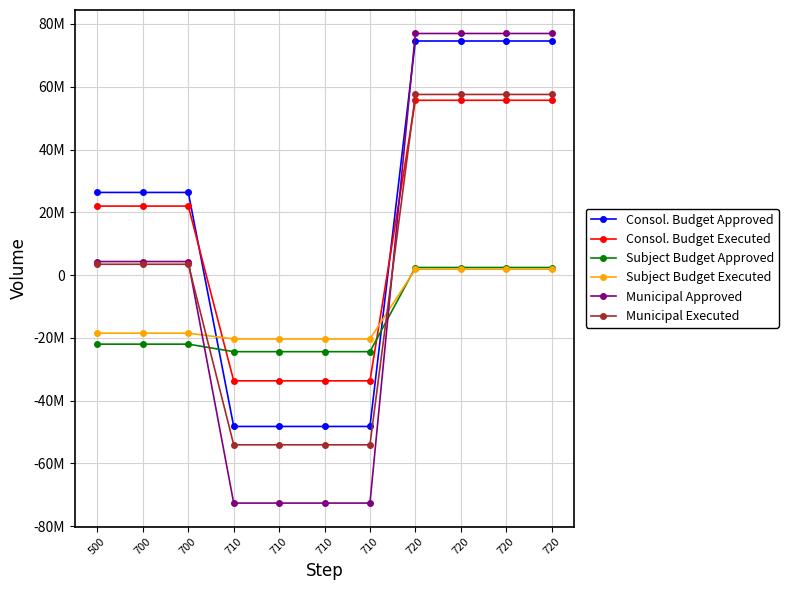

Is this an area chart (filled region under the line)?

No